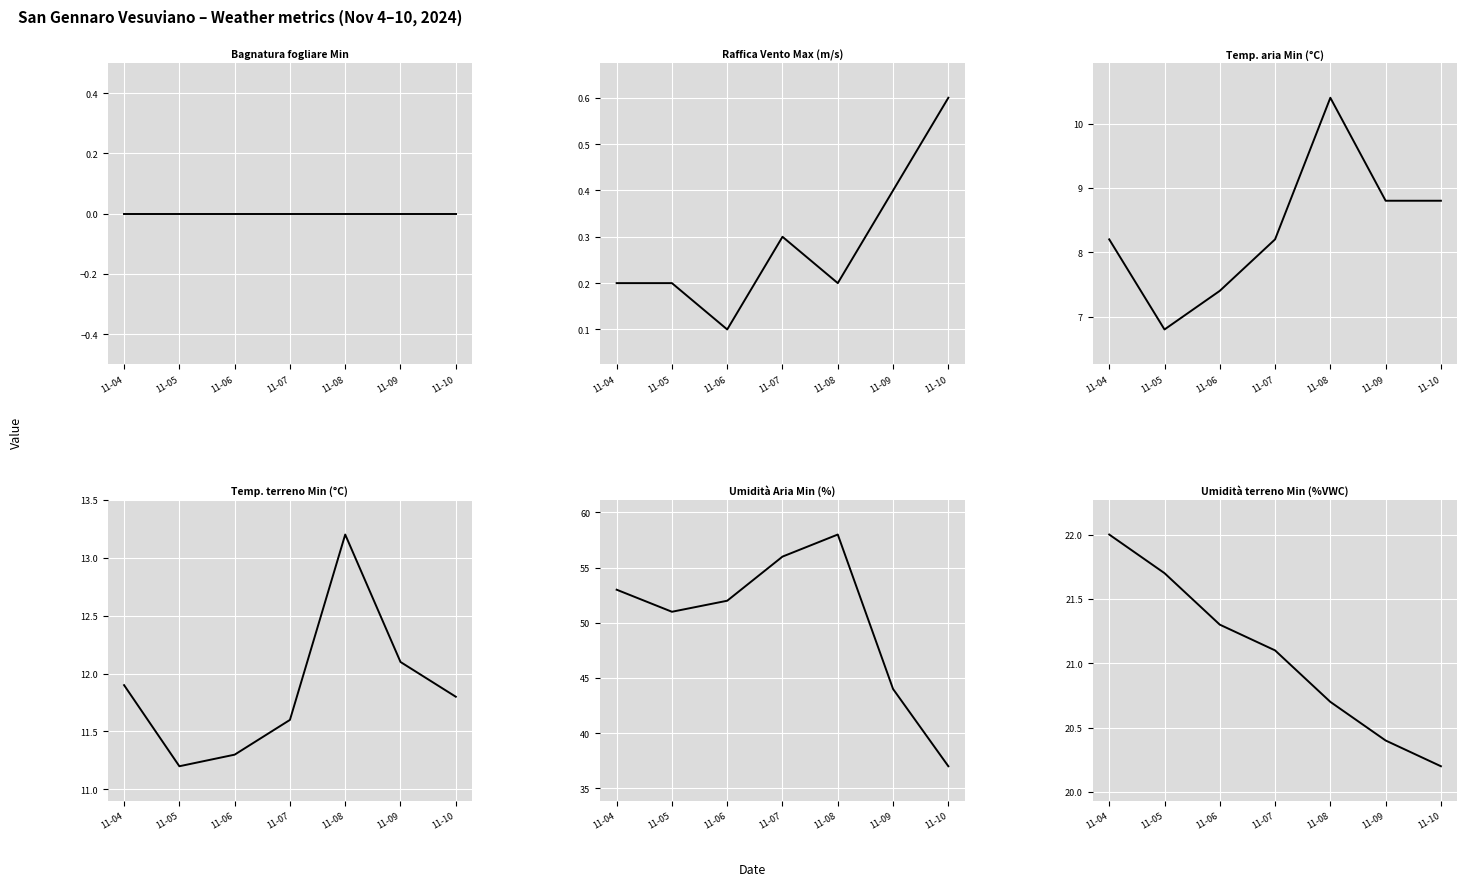

What is the average value of the Umidità Aria Min (%) series?

50.1